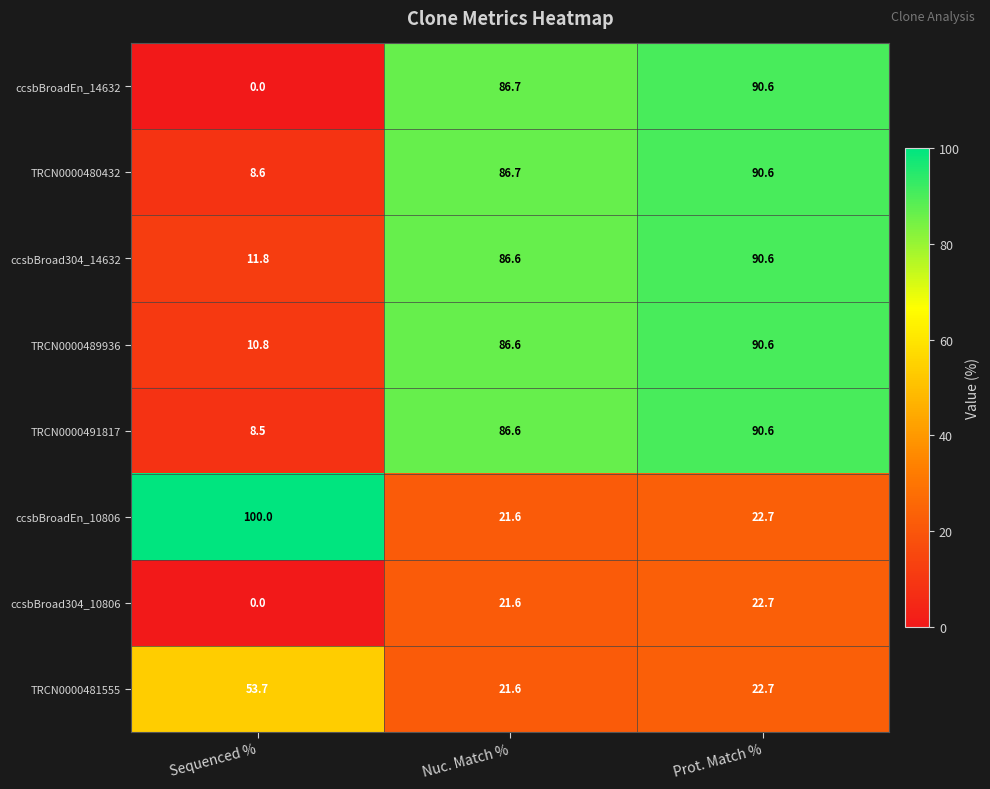

What is the total value across all series at Nuc. Match %?

498.0